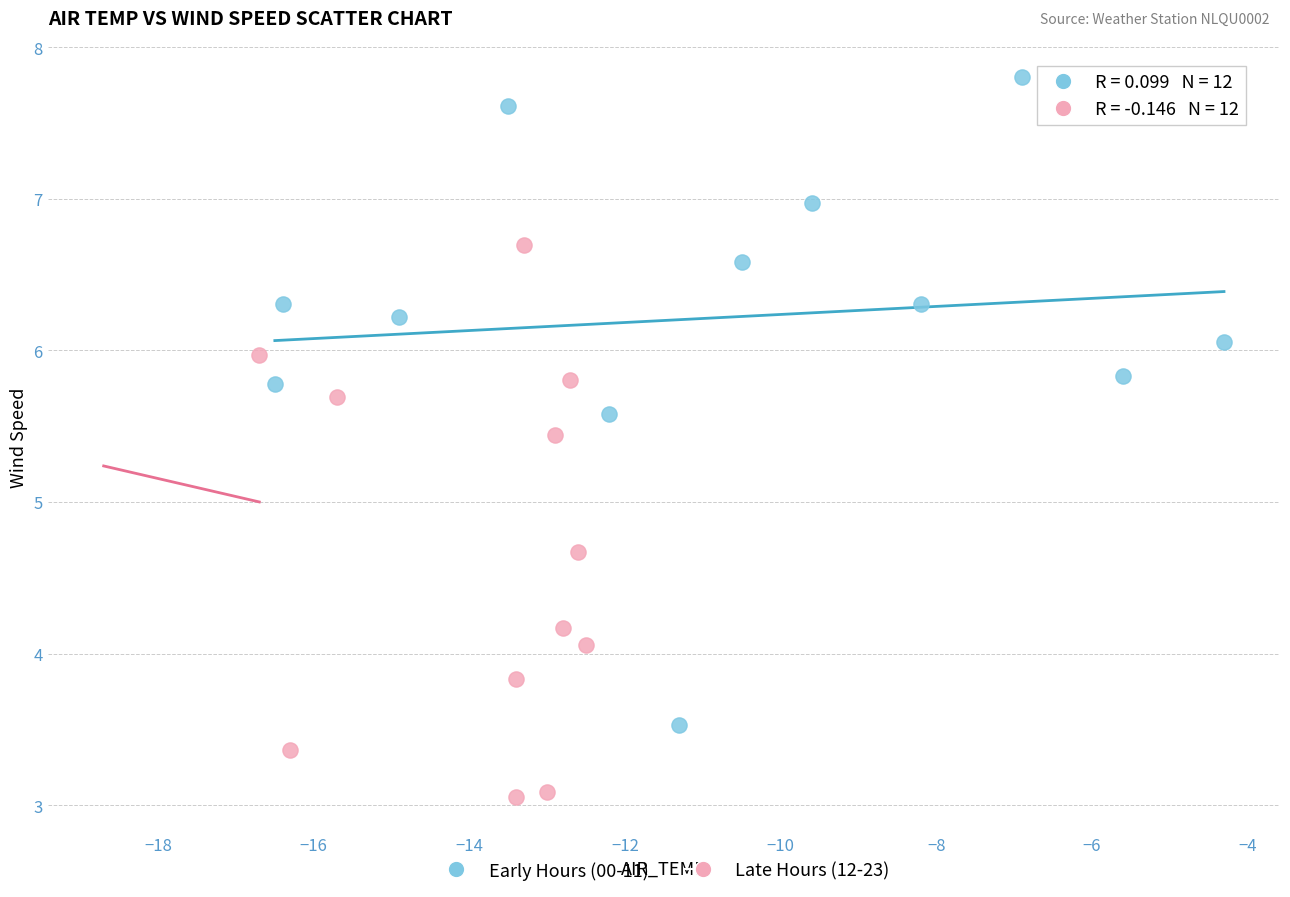

Which series reaches the minimum Y coordinate?

Late Hours (12-23)